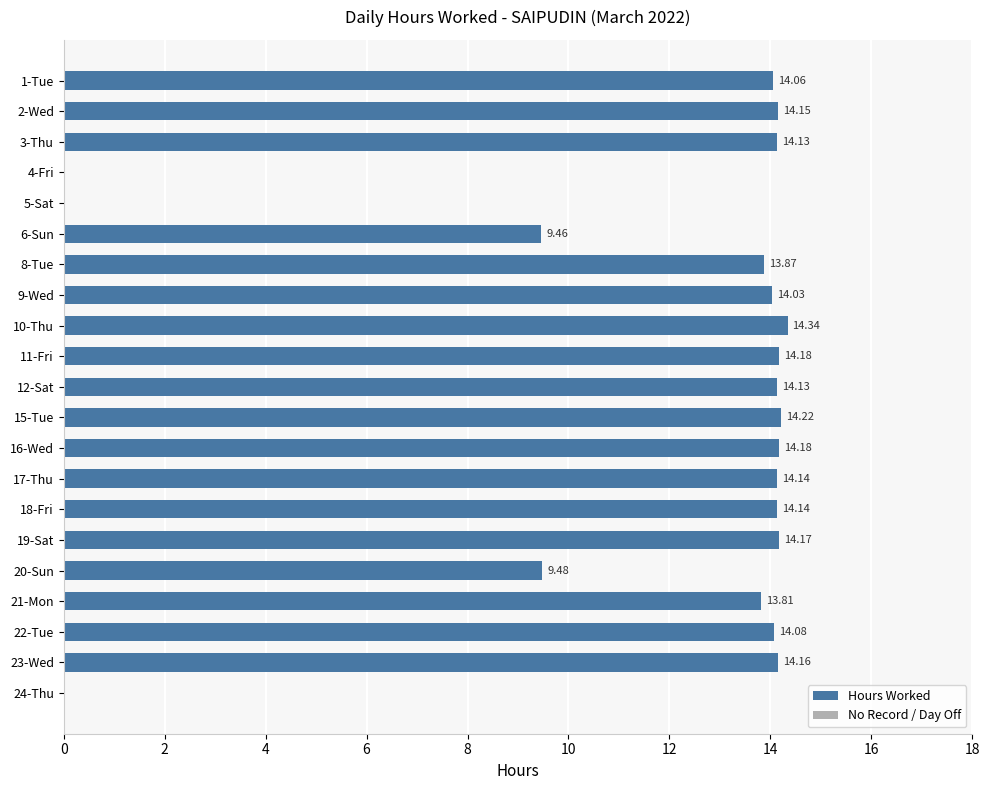

What is the sum of the values at 9-Wed and 11-Fri?

28.2